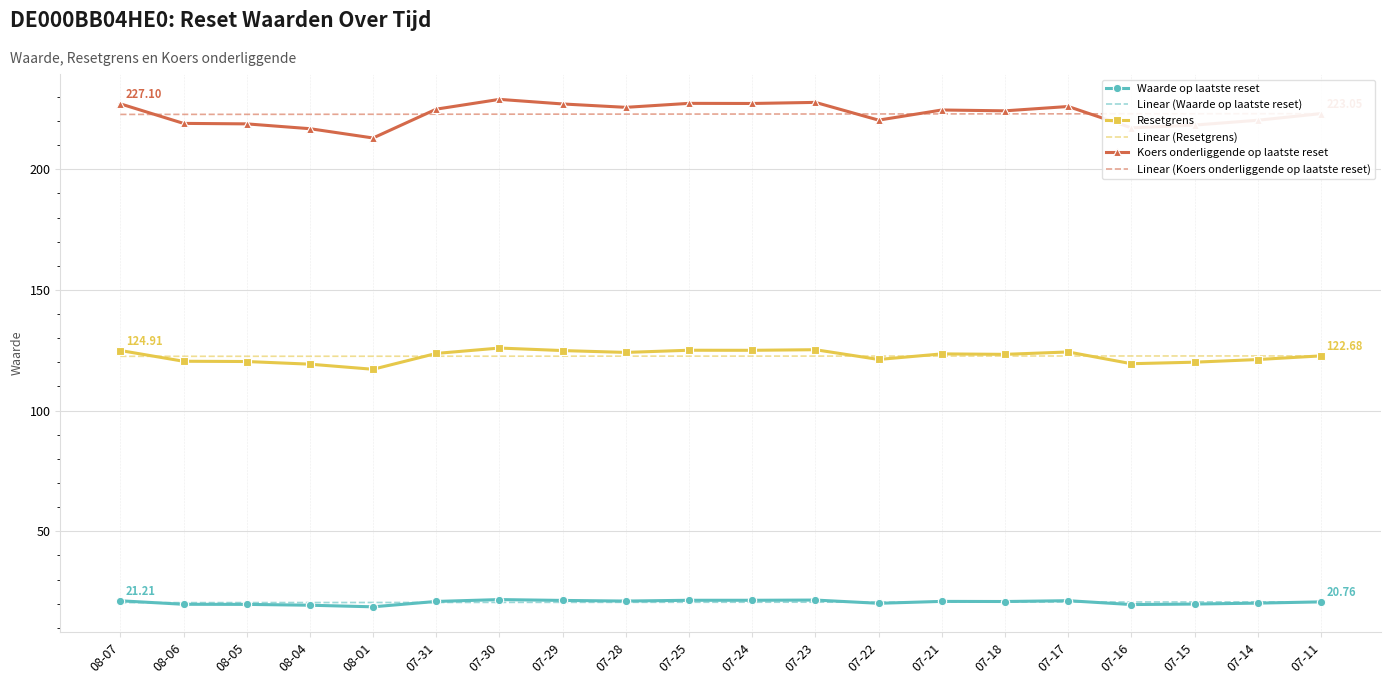

True or false: Linear (Koers onderliggende op laatste reset) has more than 0 points higher than both neighbors.

False